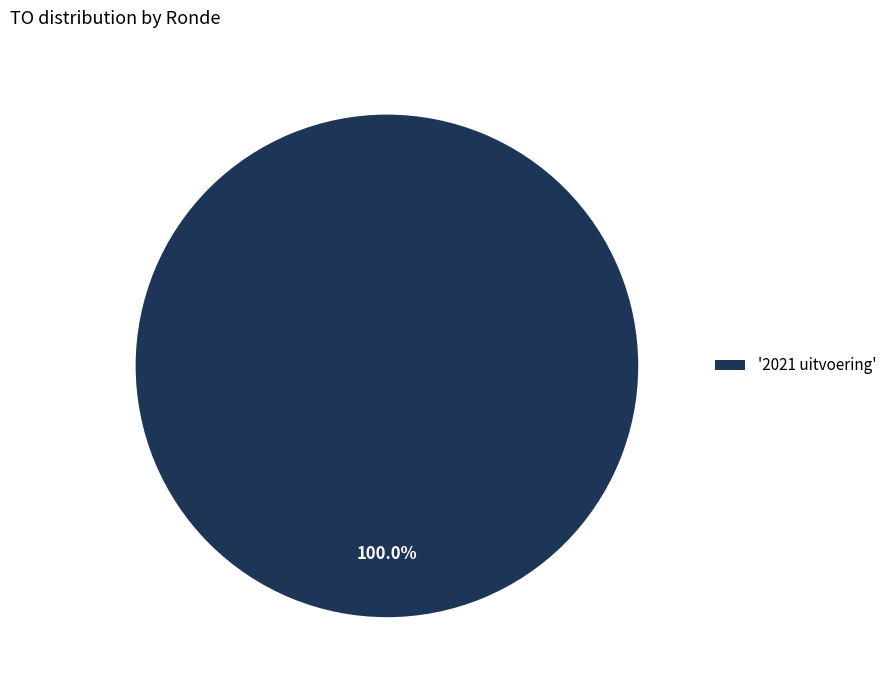

Rank the categories by value from lowest to highest.

'2021 uitvoering'